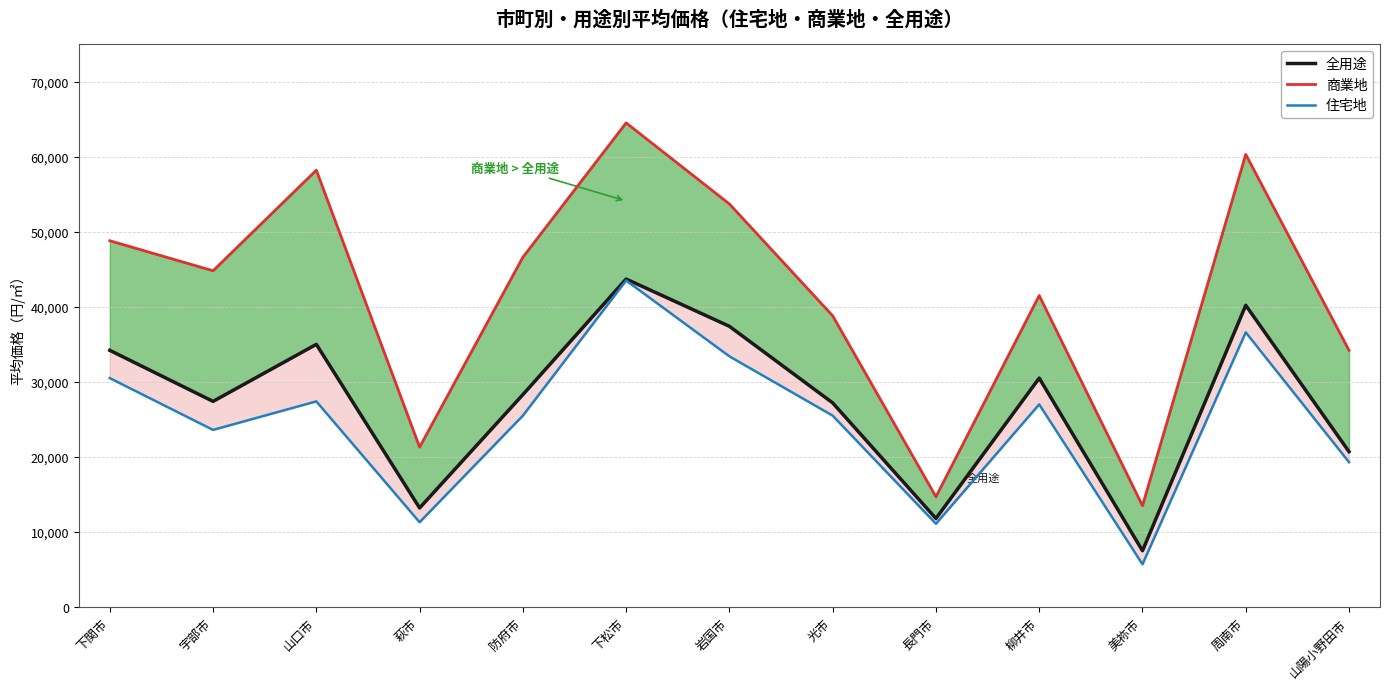

What is the sum of the 商業地 values at 柳井市 and 山陽小野田市?

75700